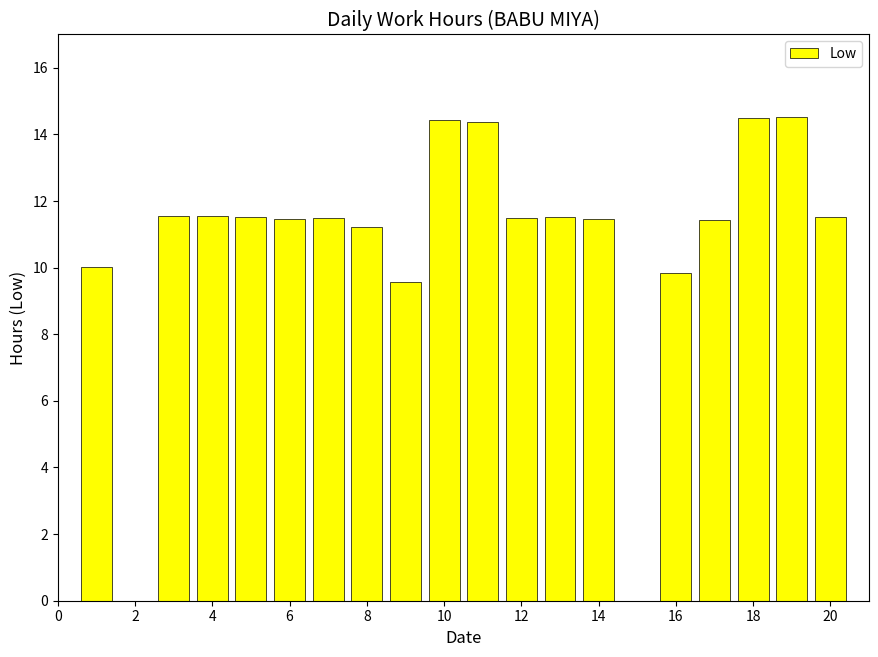

What is the greatest value displayed?

14.5